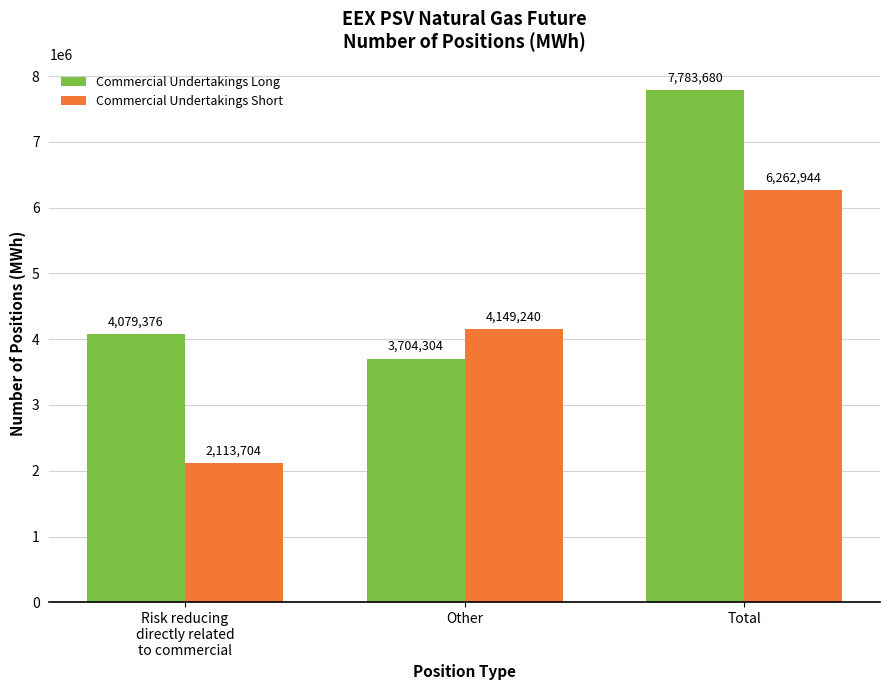

Reading left to right, list all the values displayed in this chart.

Commercial Undertakings Long: Risk reducing
directly related
to commercial=4079376	Other=3704304	Total=7783680
Commercial Undertakings Short: Risk reducing
directly related
to commercial=2113704	Other=4149240	Total=6262944